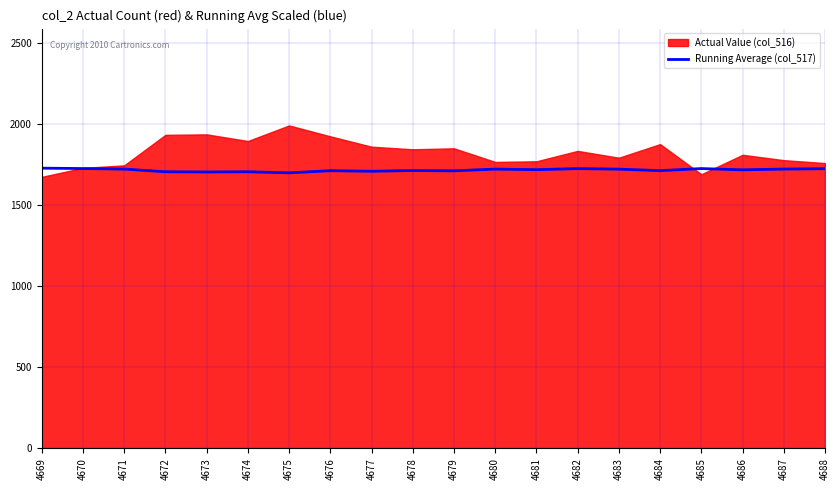

Reading left to right, list all the values displayed in this chart.

1727.6	1725.2	1722.0	1705.3	1704.0	1705.3	1698.9	1711.8	1708.6	1712.9	1711.1	1721.9	1718.3	1724.9	1721.5	1712.3	1725.1	1717.3	1722.0	1724.2